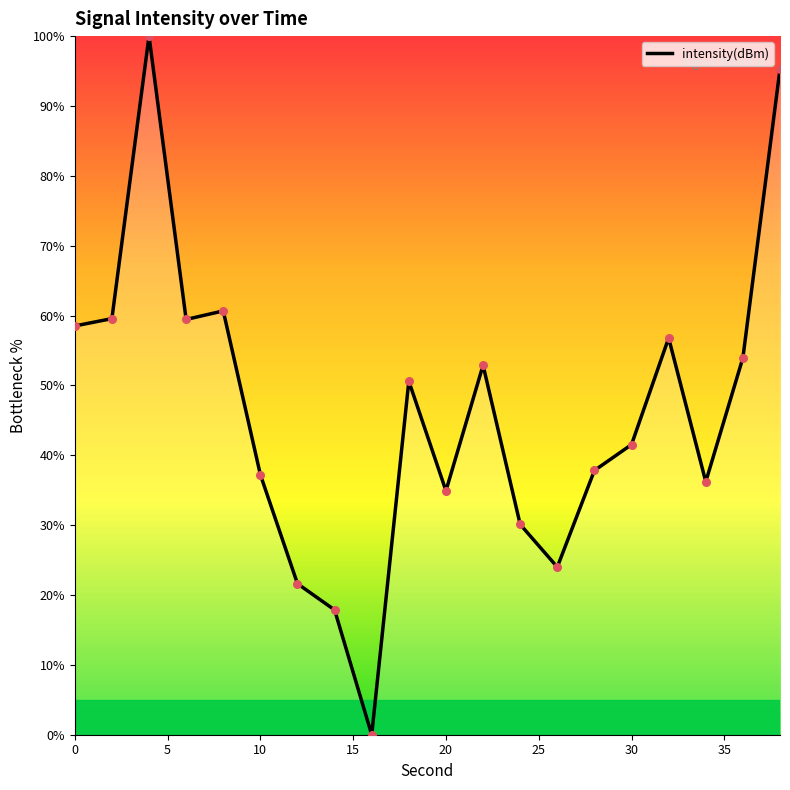

What is the greatest value displayed?

100.0